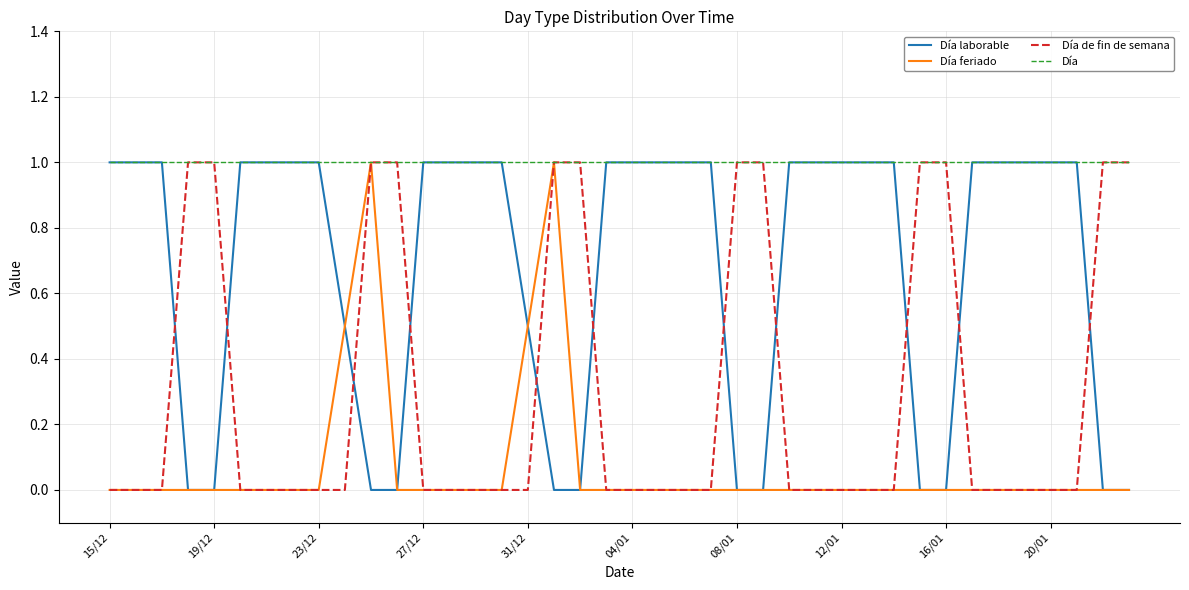

What is the difference between the maximum and minimum values in the Día de fin de semana series?

1.0